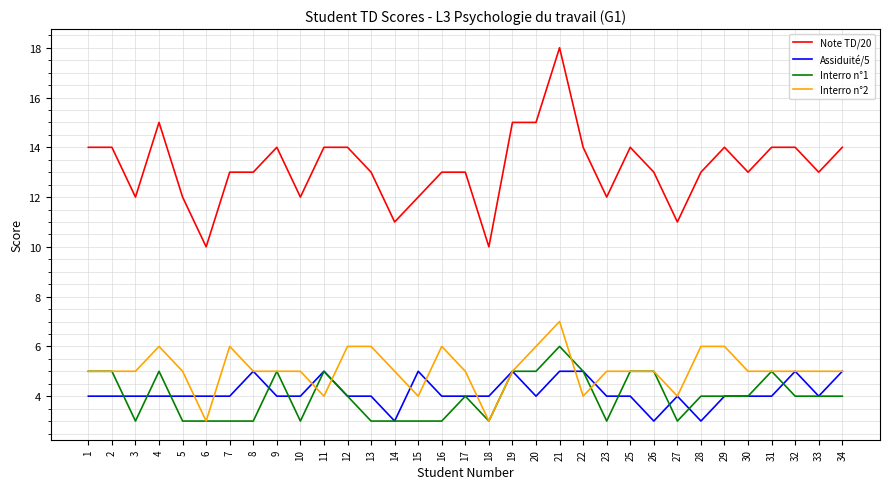

Reading right to left, extract all data points from this chart.

Note TD/20: 34=14	33=13	32=14	31=14	30=13	29=14	28=13	27=11	26=13	25=14	23=12	22=14	21=18	20=15	19=15	18=10	17=13	16=13	15=12	14=11	13=13	12=14	11=14	10=12	9=14	8=13	7=13	6=10	5=12	4=15	3=12	2=14	1=14
Assiduité/5: 34=5	33=4	32=5	31=4	30=4	29=4	28=3	27=4	26=3	25=4	23=4	22=5	21=5	20=4	19=5	18=4	17=4	16=4	15=5	14=3	13=4	12=4	11=5	10=4	9=4	8=5	7=4	6=4	5=4	4=4	3=4	2=4	1=4
Interro n°1: 34=4	33=4	32=4	31=5	30=4	29=4	28=4	27=3	26=5	25=5	23=3	22=5	21=6	20=5	19=5	18=3	17=4	16=3	15=3	14=3	13=3	12=4	11=5	10=3	9=5	8=3	7=3	6=3	5=3	4=5	3=3	2=5	1=5
Interro n°2: 34=5	33=5	32=5	31=5	30=5	29=6	28=6	27=4	26=5	25=5	23=5	22=4	21=7	20=6	19=5	18=3	17=5	16=6	15=4	14=5	13=6	12=6	11=4	10=5	9=5	8=5	7=6	6=3	5=5	4=6	3=5	2=5	1=5